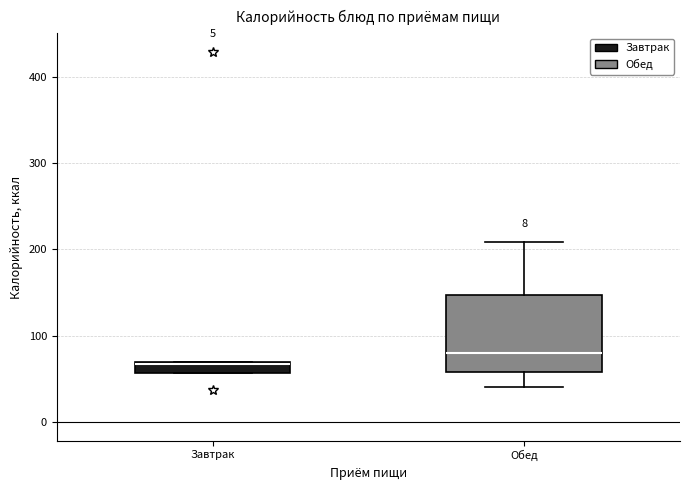

Where is the upper edge of the box for Завтрак on the y-axis? The values are not printed on the chart, so give them approximately, as read against the axis.

70